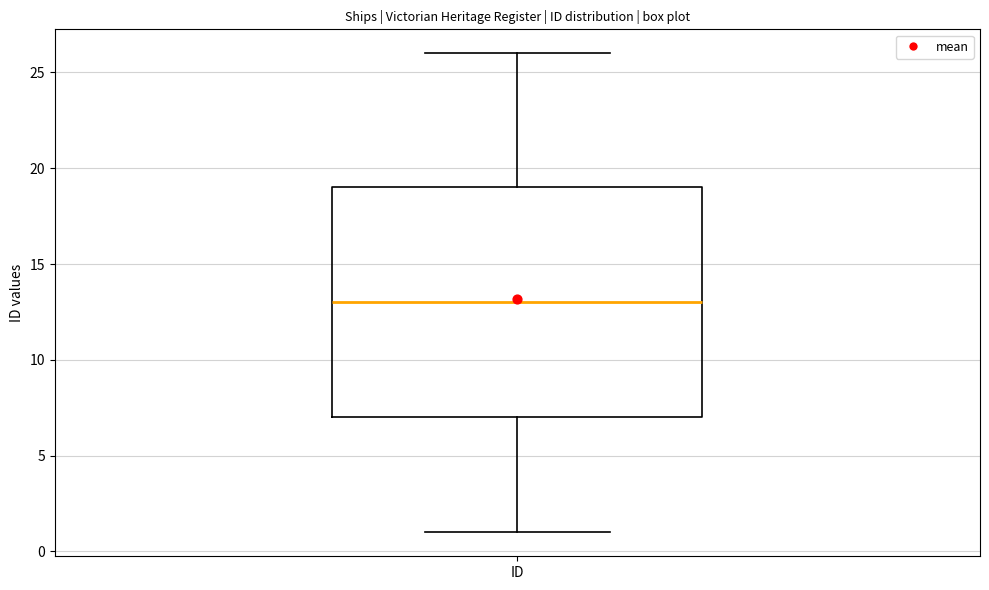

Where is the lower edge of the box for ID on the y-axis? The values are not printed on the chart, so give them approximately, as read against the axis.

7